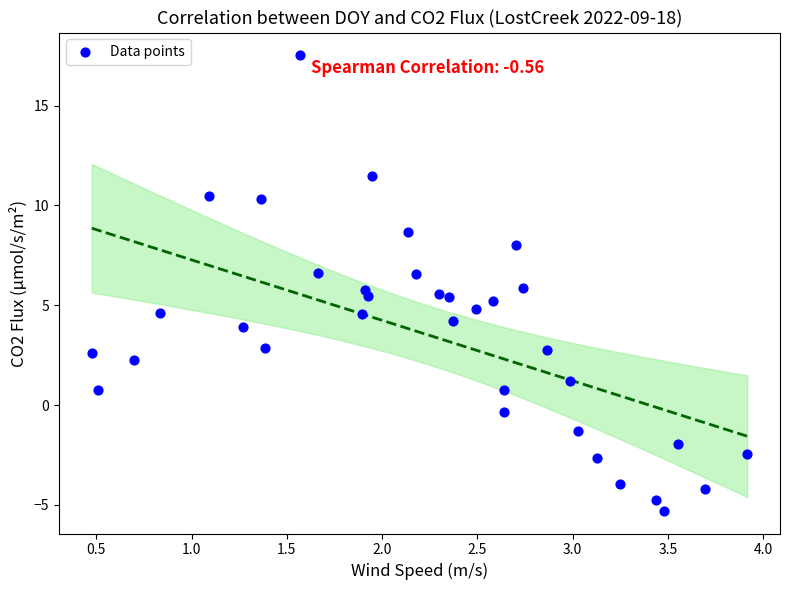

What is the range of Y values (max minus min)?

22.8